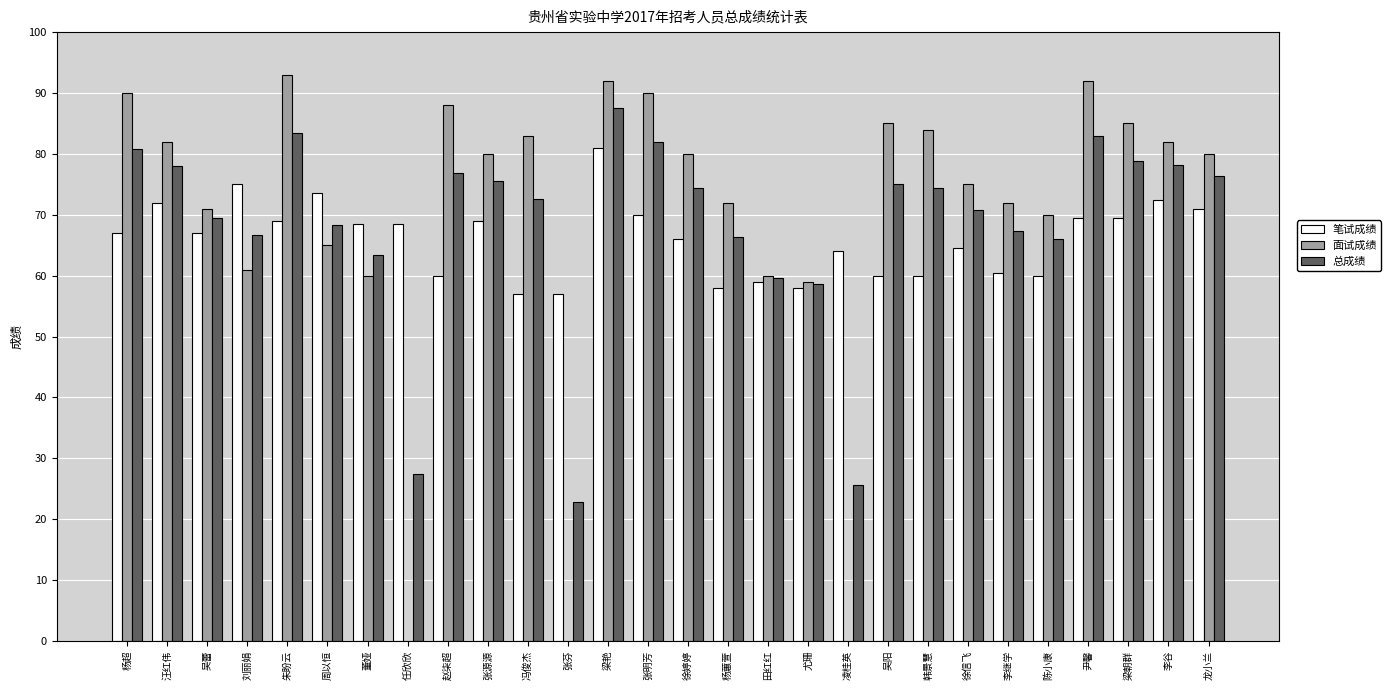

Is the value of 笔试成绩 at 尤珊 greater than the value of 面试成绩 at 李谷?

No